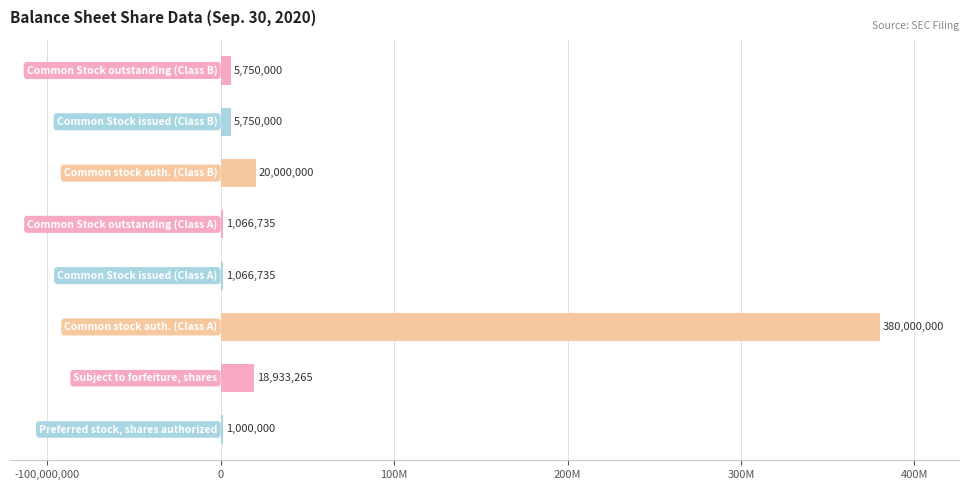

Is it true that the value at Preferred stock, shares authorized is 330206.3?

False